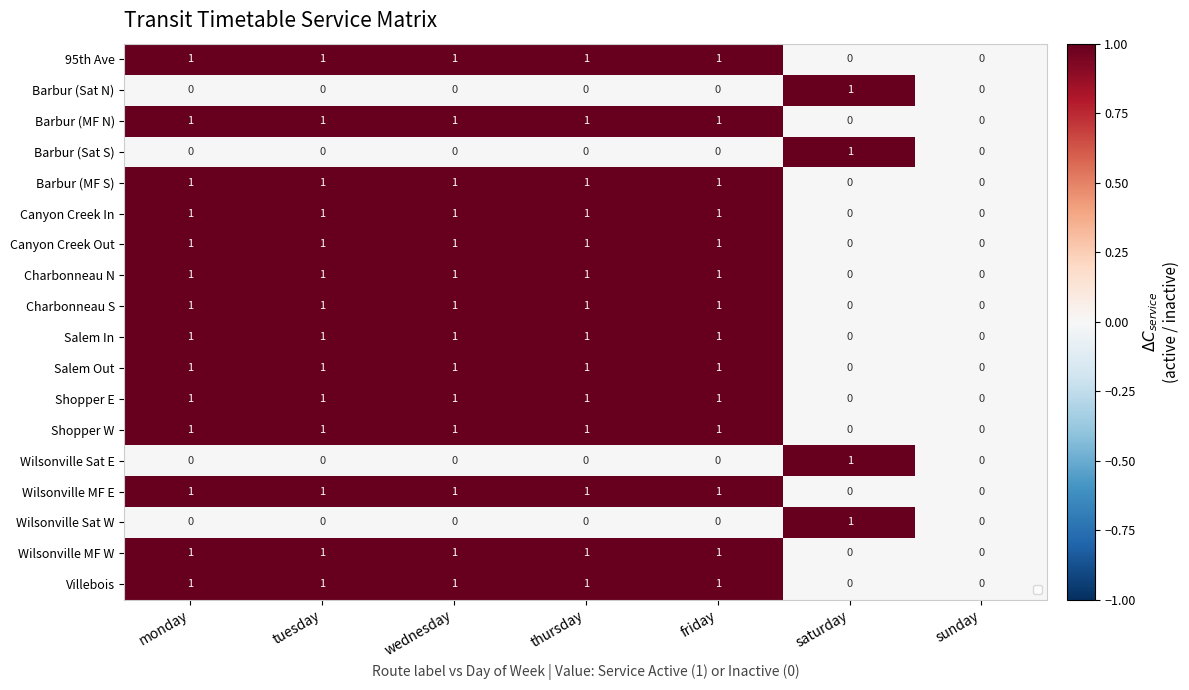

How many data points in Barbur (MF N) are less than 1?

2